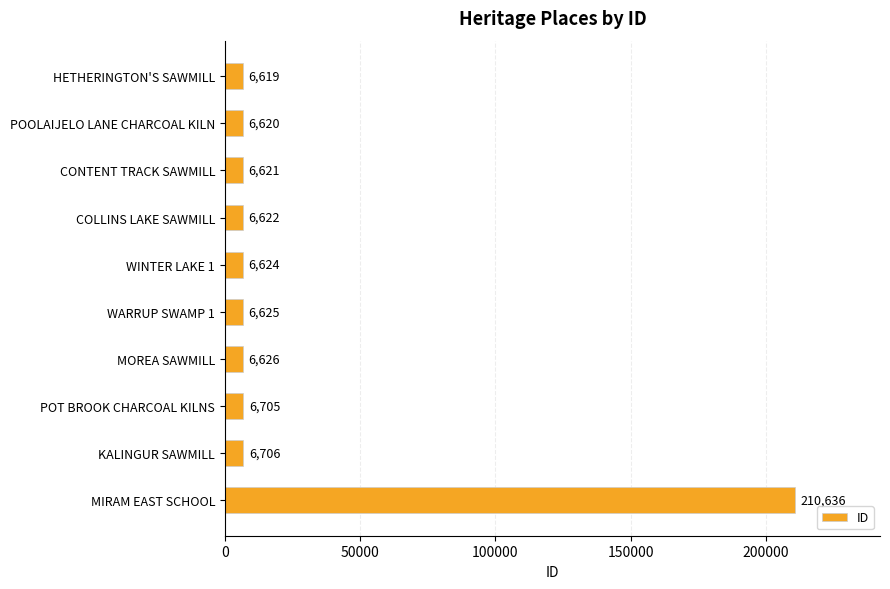

What is the average value?

27040